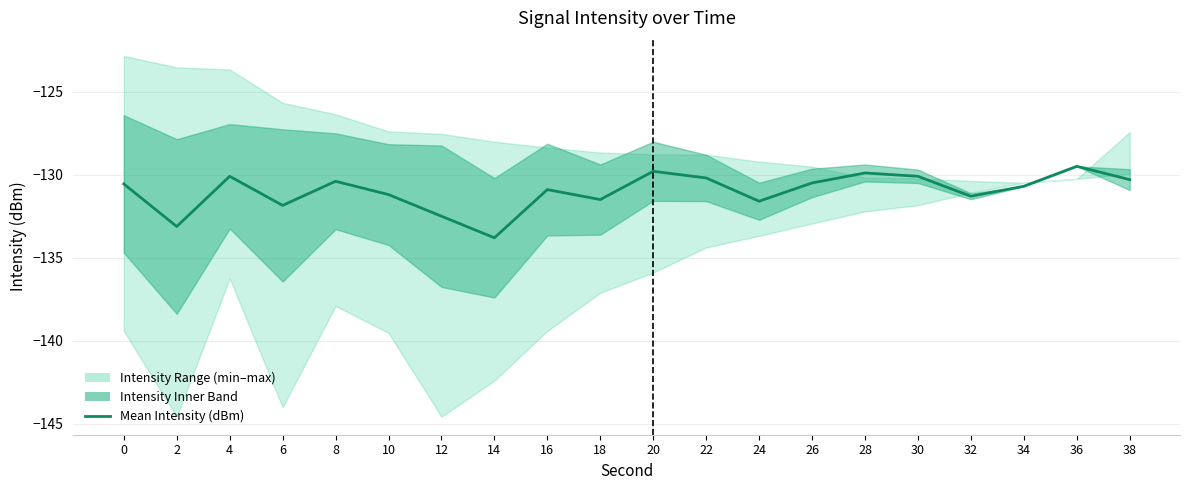

What is the value of the 16th point from the left?

-130.1